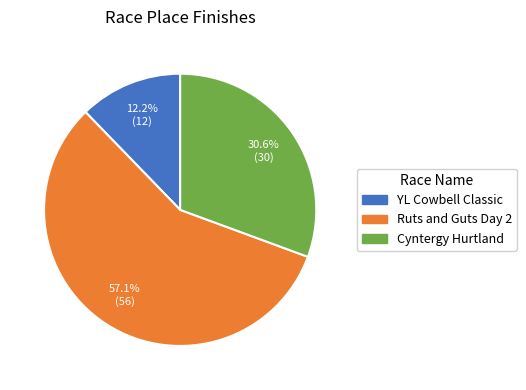

To the nearest percent, what is the combined percentage of Cyntergy Hurtland and Ruts and Guts Day 2?

88%